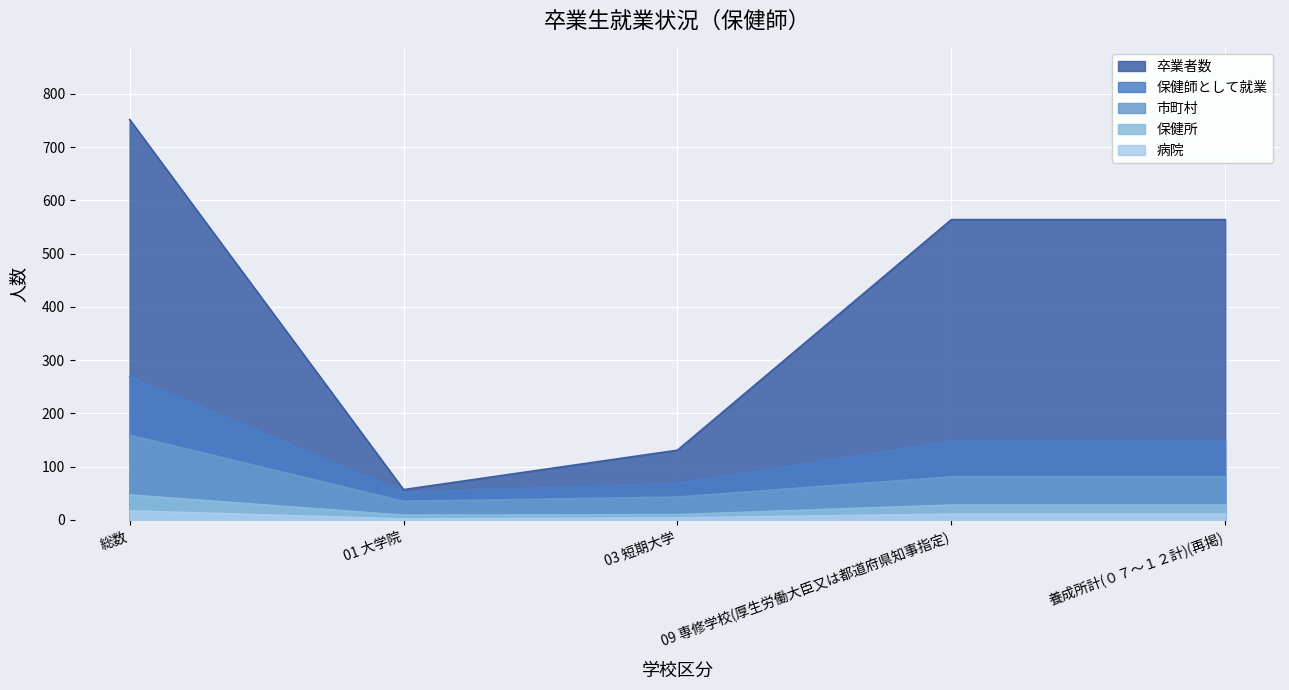

Which label corresponds to the smallest value in the chart?

01 大学院